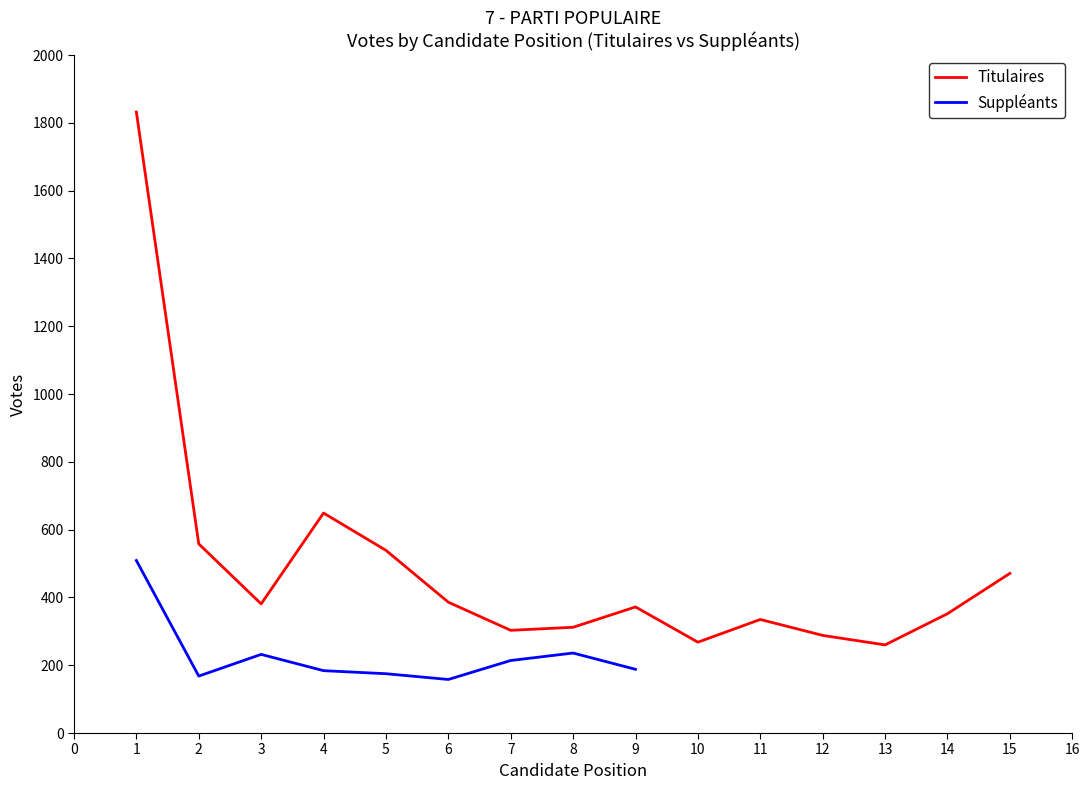

The value of Titulaires at 15 is 301. True or false?

False